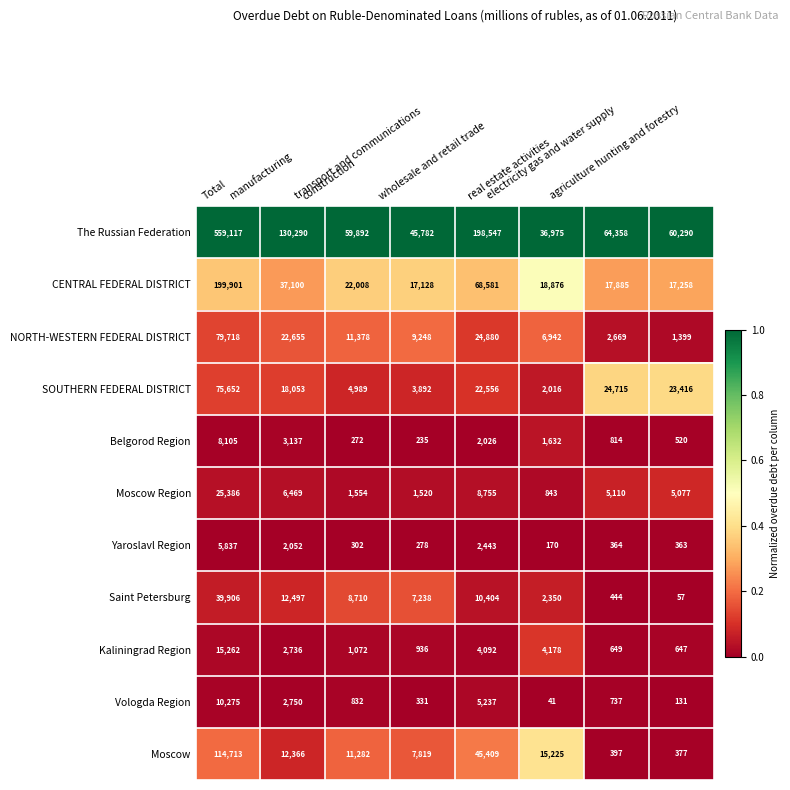

What is the sum of all NORTH-WESTERN FEDERAL DISTRICT values?

158889